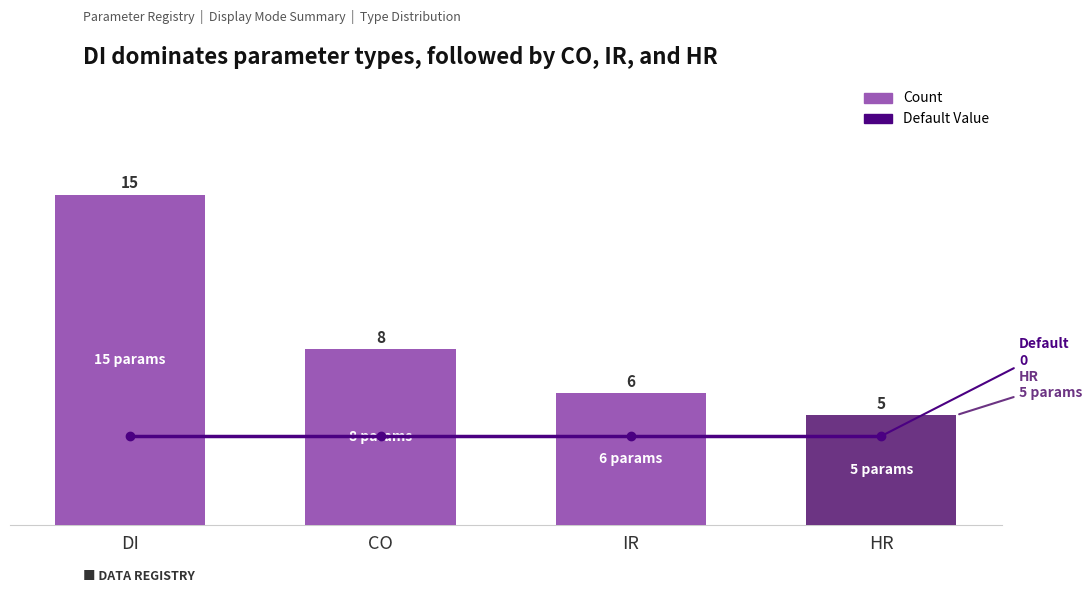

True or false: Default Value has a value of 0 at HR.

True